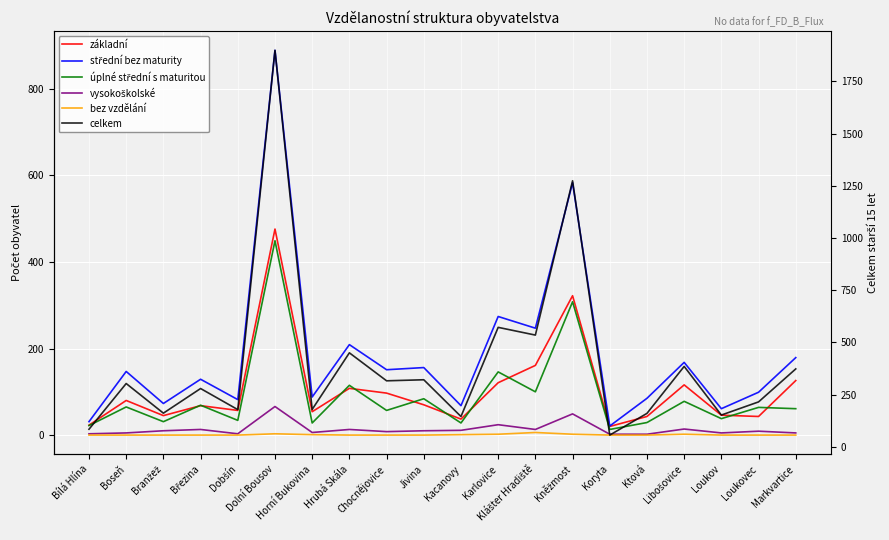

How many lines are shown in the chart?

6